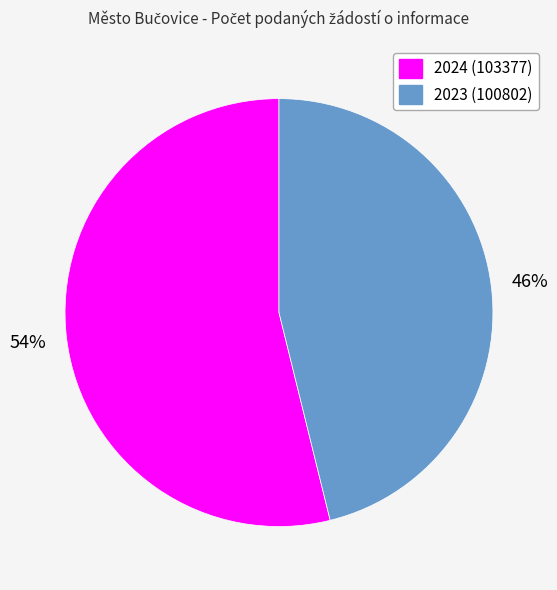

What is the smallest slice in the pie chart?

2023 (100802)